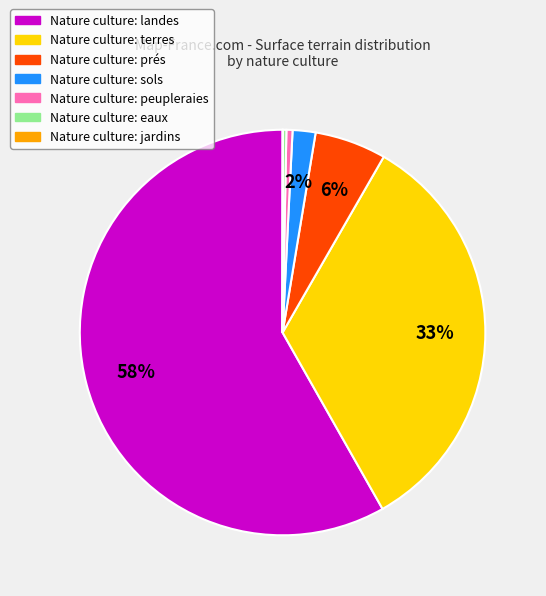

To the nearest percent, what percentage of the pie is Nature culture: terres?

33%